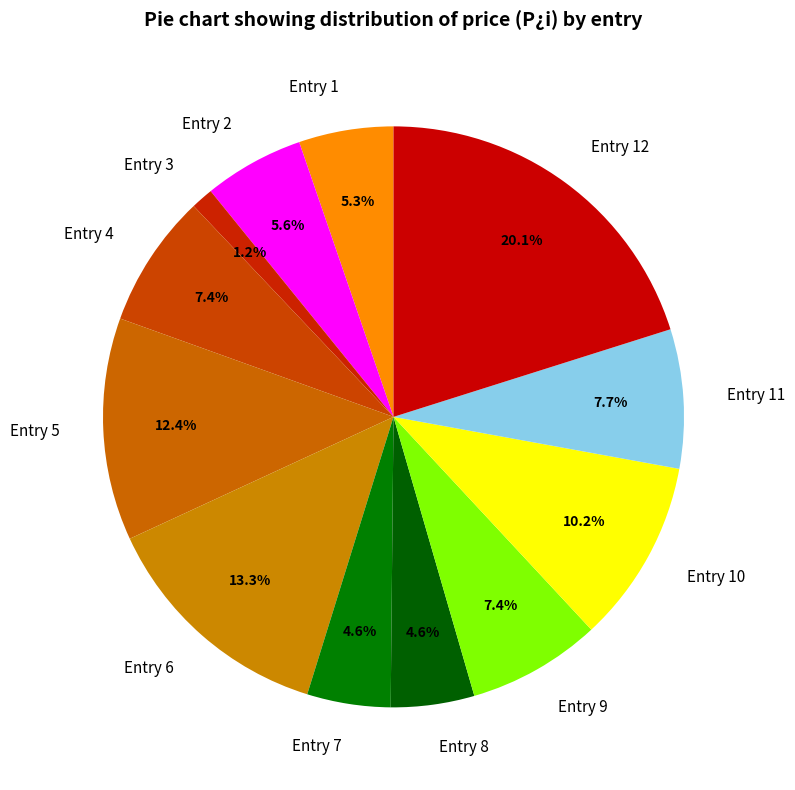

Which category has the biggest portion of the pie?

Entry 12